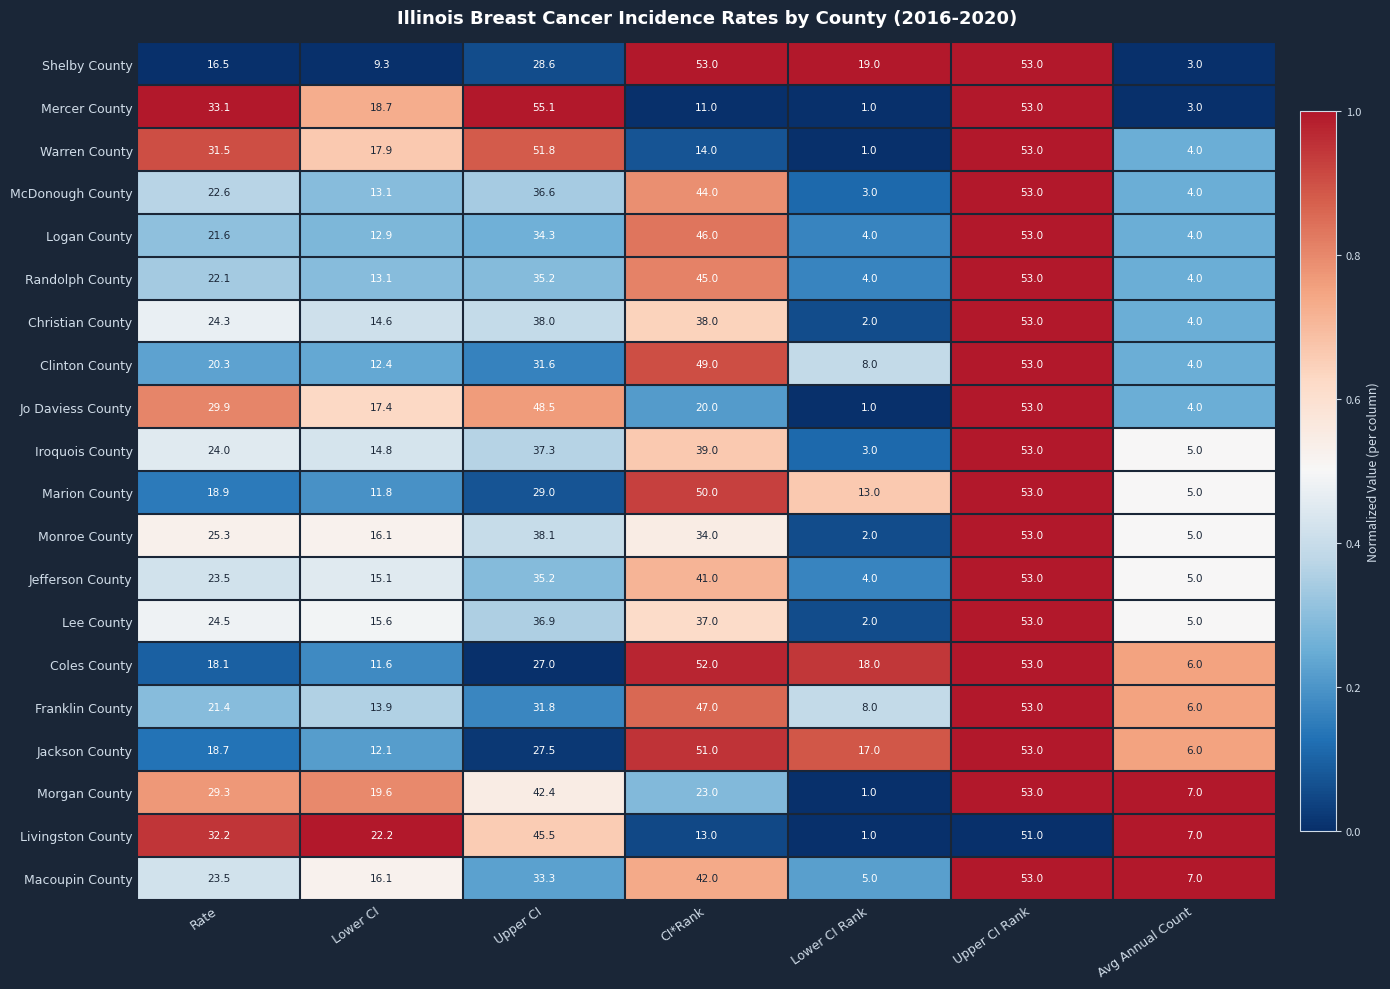

Is the value of Franklin County at Avg Annual Count greater than the value of Morgan County at Lower CI Rank?

Yes